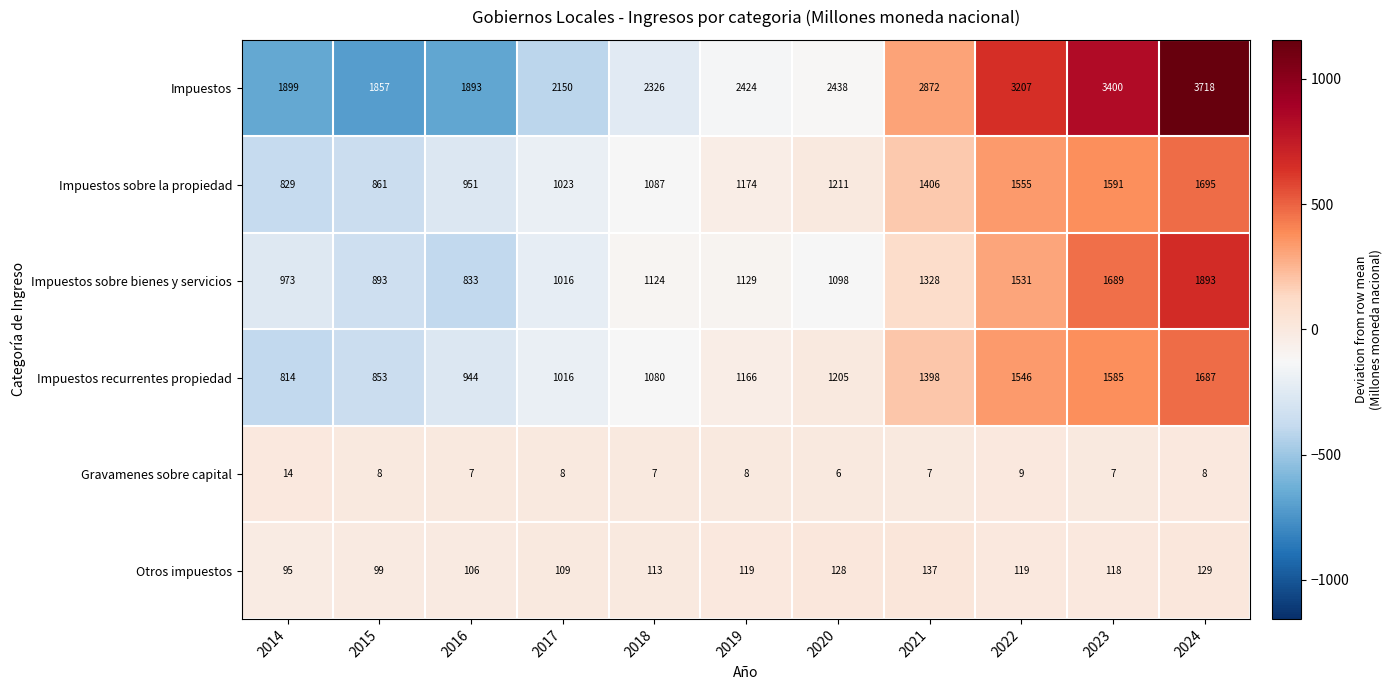

Which series has the largest total across all categories?

Impuestos